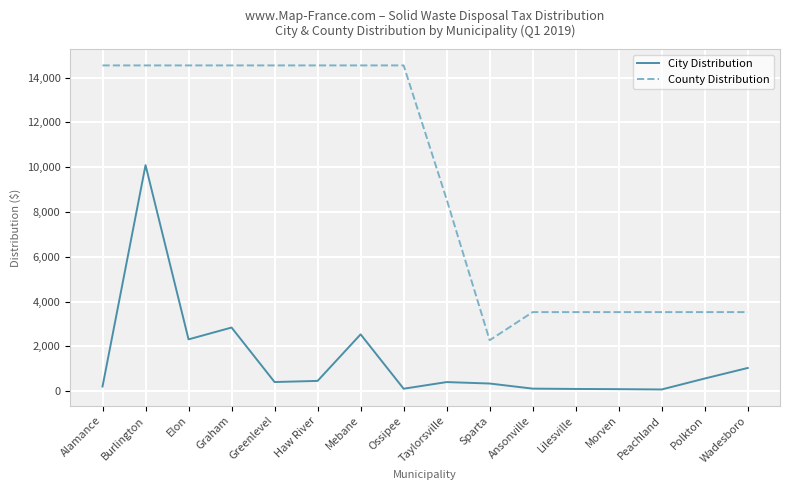

True or false: City Distribution and County Distribution cross at least once.

False